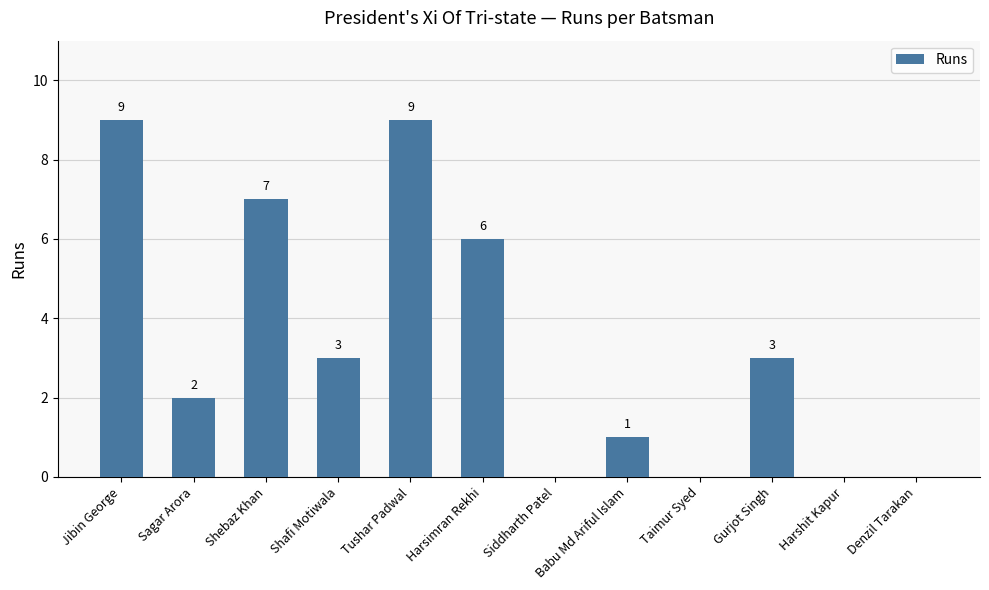

What is the greatest value displayed?

9